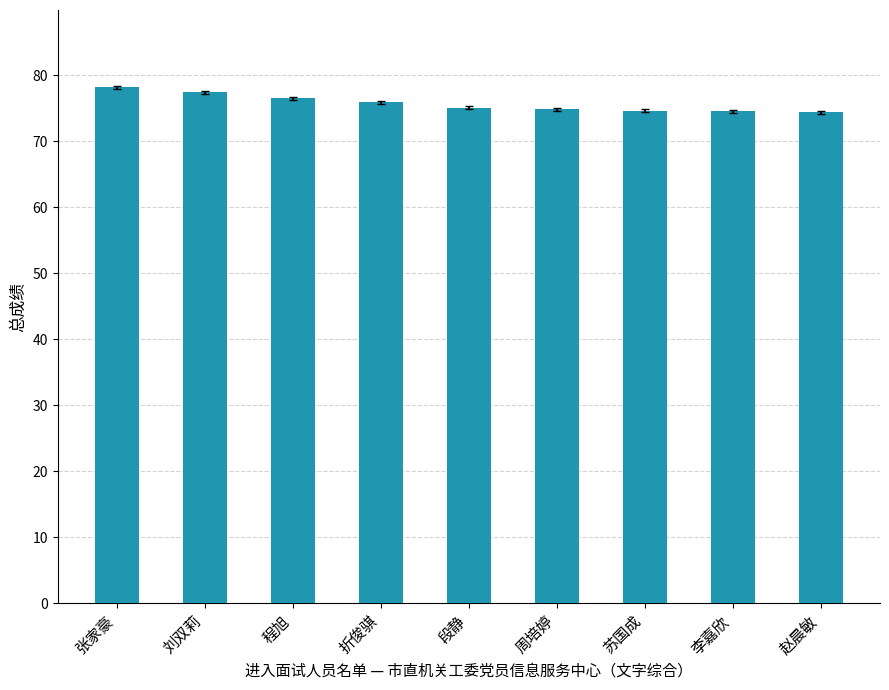

How many data points does each series have?

9